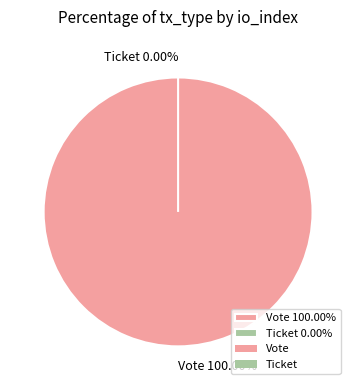

Which slice is the smallest?

Ticket (io_index=0)